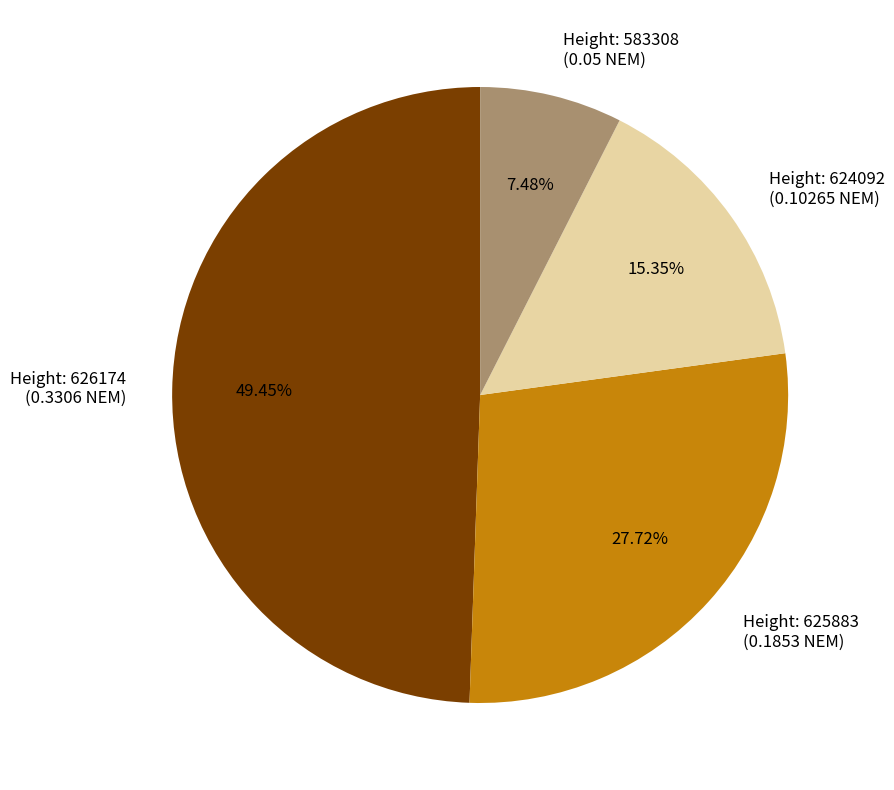

Which has a higher value, Height: 625883 (0.1853 NEM) or Height: 626174 (0.3306 NEM)?

Height: 626174 (0.3306 NEM)